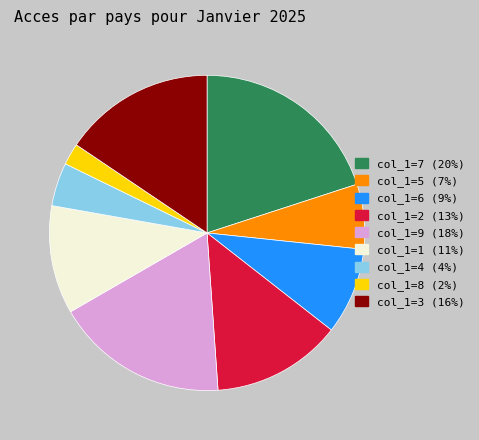

Does any single category account for the majority?

No